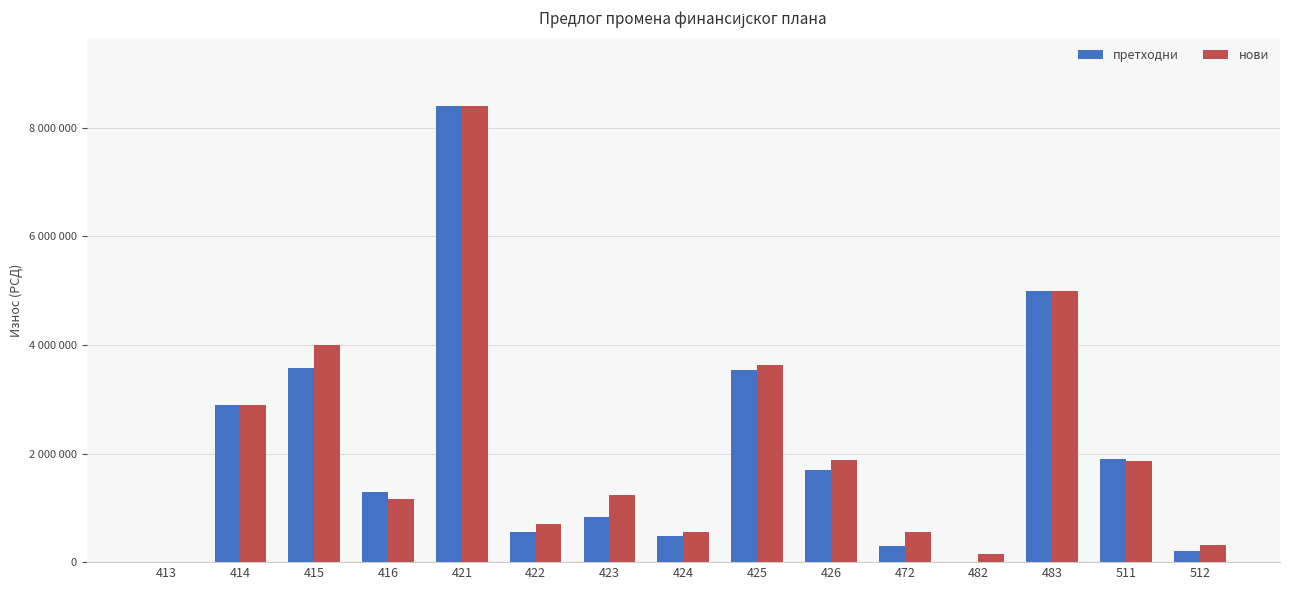

At 424, list the series in order from smallest to largest.

претходни, нови